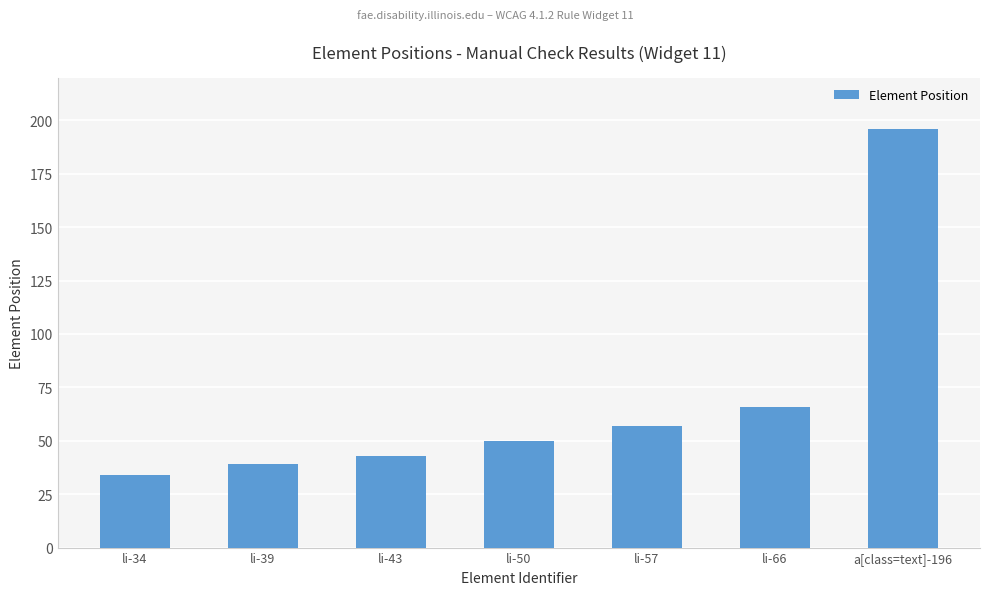

At which label is the value closest to 115?

li-66